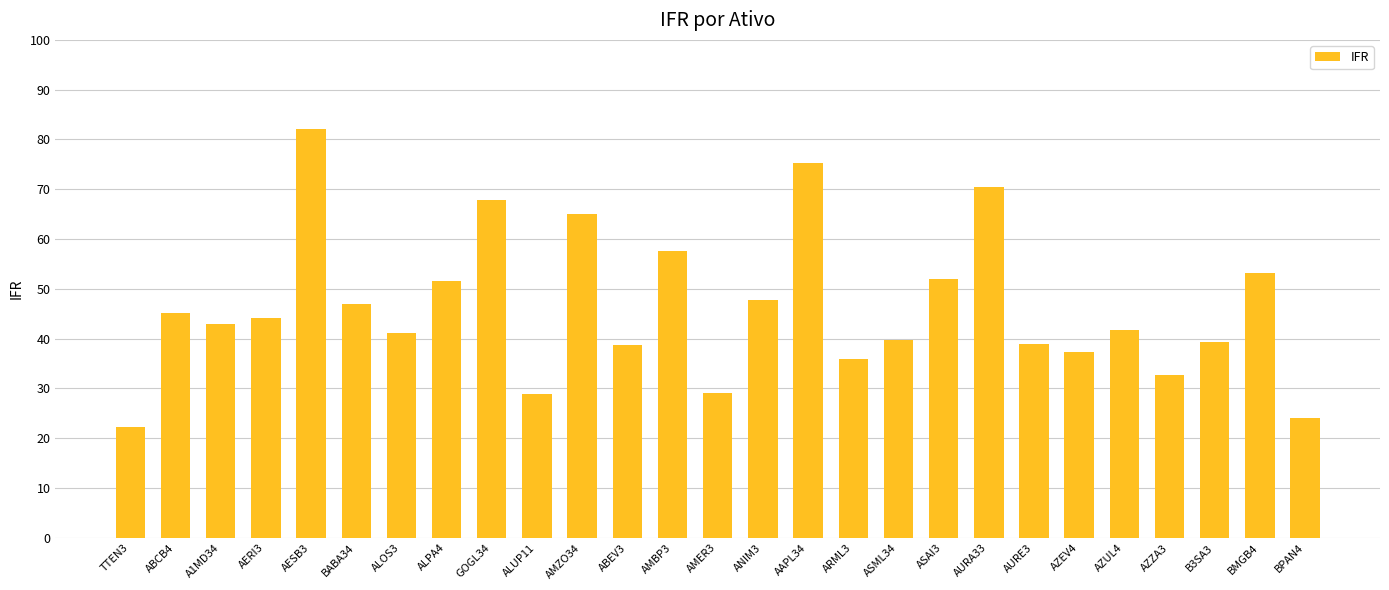

What value does the data have at ABEV3?

38.7